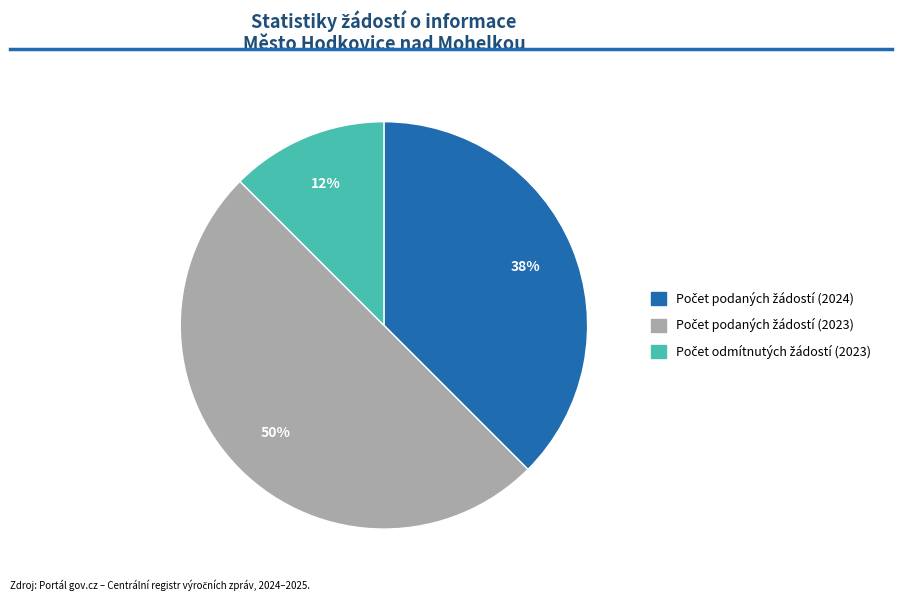

To the nearest percent, what is the average slice percentage?

33%